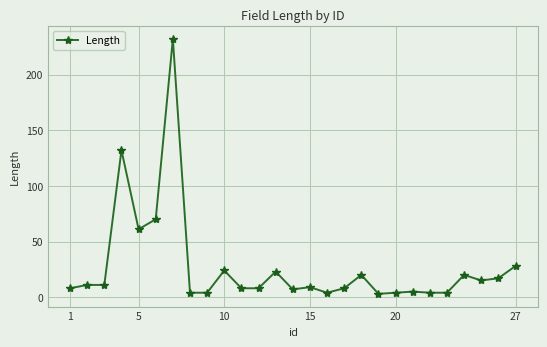

What is the average value?

28